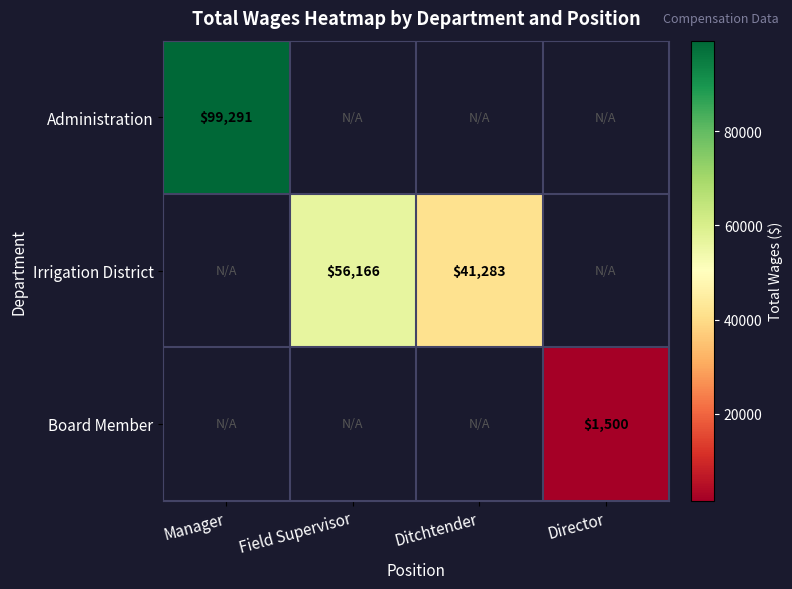

Which label corresponds to the largest value in the chart?

Manager